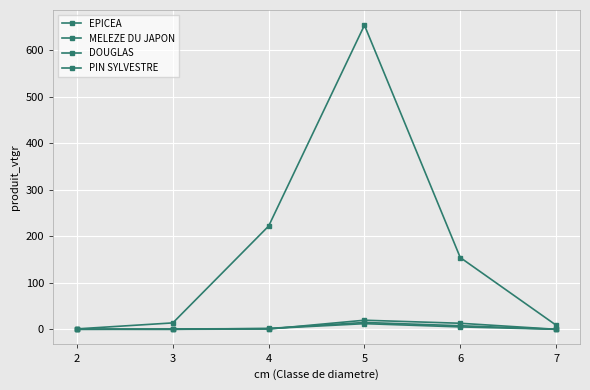

At which category does MELEZE DU JAPON reach its first local valley?

3